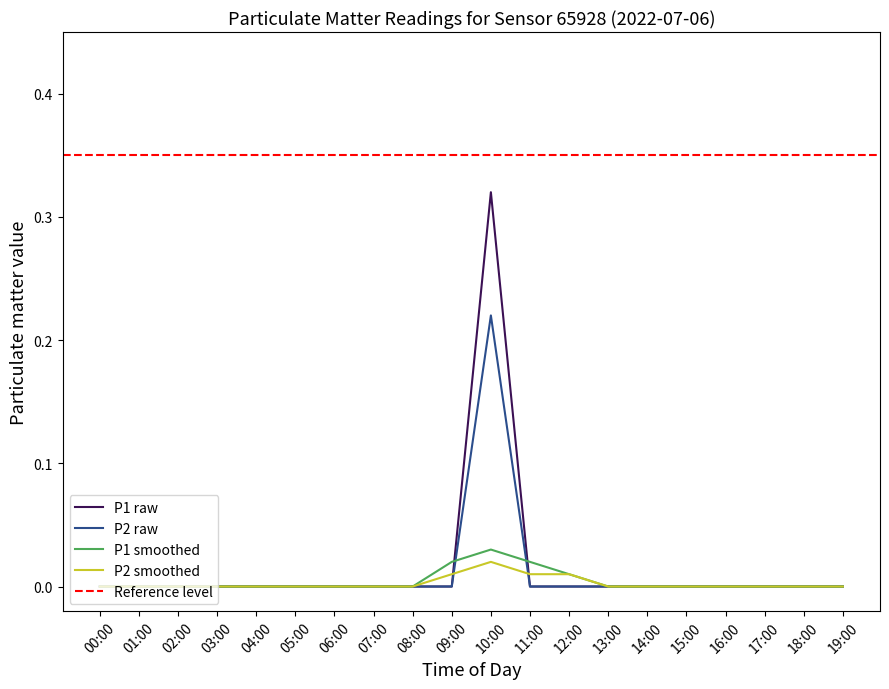

Is the value of P2_smooth at 13:00 greater than the value of P1 at 01:00?

No